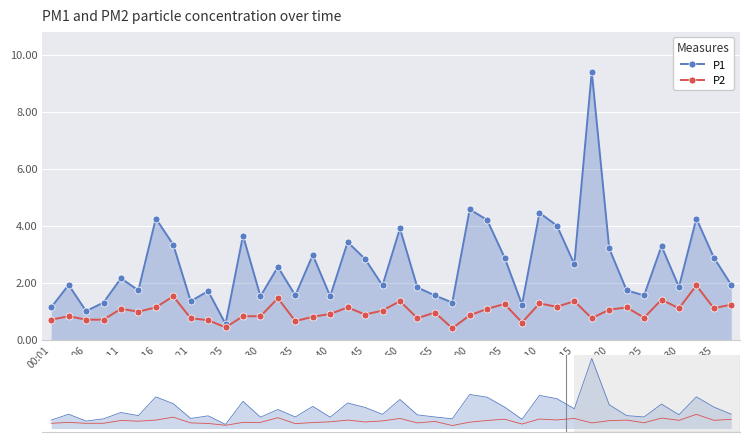

What are all the series names shown in the legend?

P1, P2